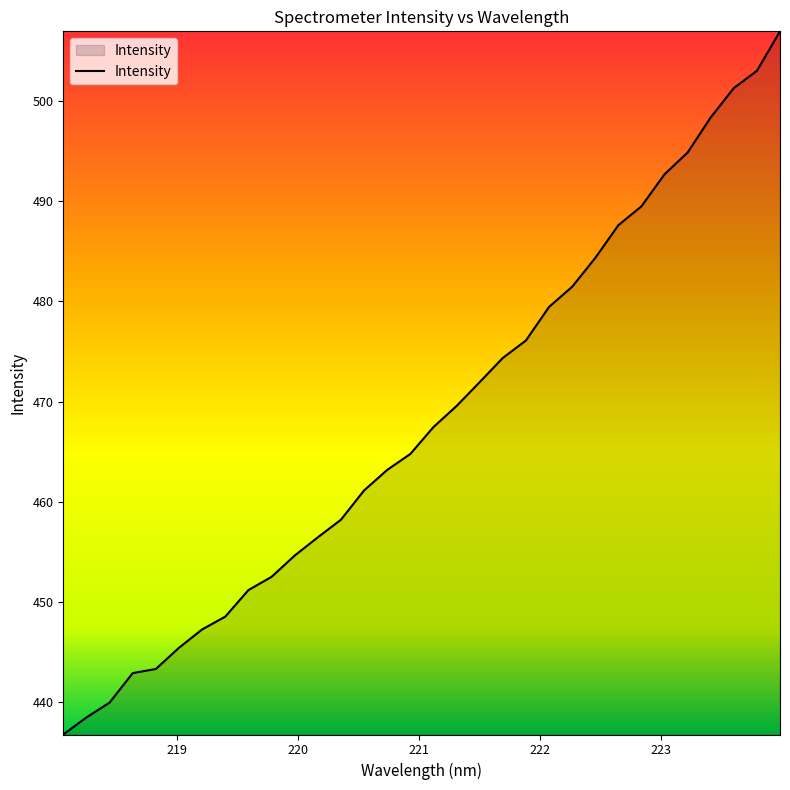

What is the greatest value displayed?

507.0